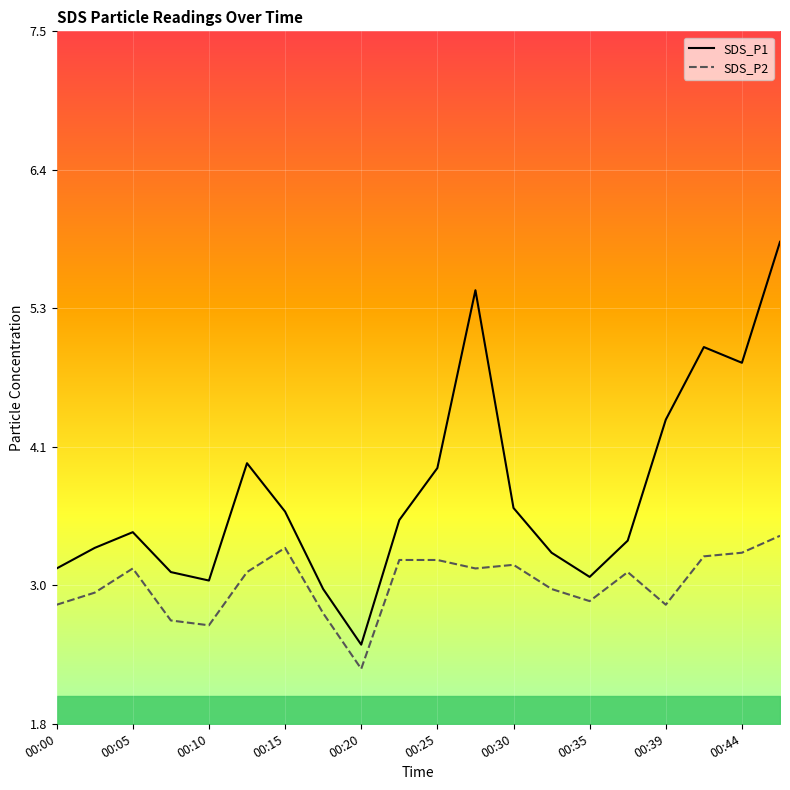

True or false: SDS_P1 and SDS_P2 intersect in this chart.

False